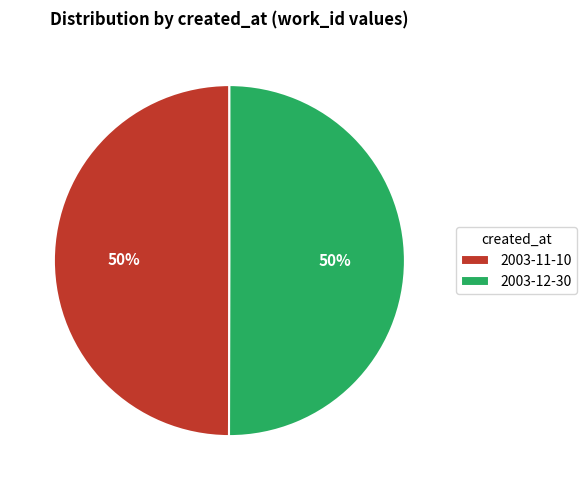

True or false: 2003-12-30 accounts for 58% of the total.

False